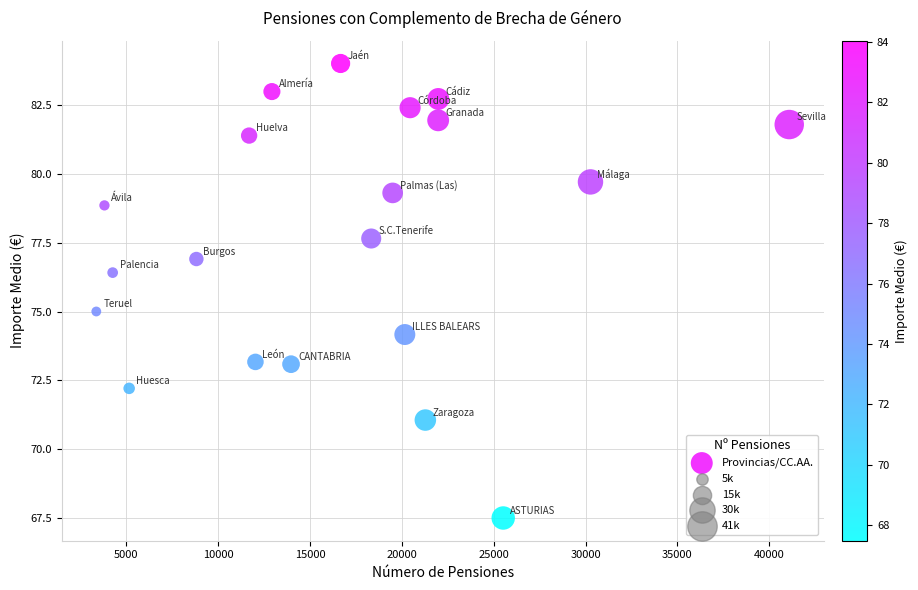

List the coordinates of all points as (X, Y) pairs, reading left to right.

(3361.0, 75.0)  (3804.0, 78.9)  (4252.0, 76.4)  (5150.0, 72.2)  (8810.0, 76.9)  (11681.0, 81.4)  (12025.0, 73.2)  (12921.0, 83.0)  (13963.0, 73.1)  (16661.0, 84.0)  (18328.0, 77.7)  (19495.0, 79.3)  (20158.0, 74.2)  (20444.0, 82.4)  (21275.0, 71.1)  (21973.0, 82.0)  (21980.0, 82.7)  (25515.0, 67.5)  (30265.0, 79.7)  (41086.0, 81.8)